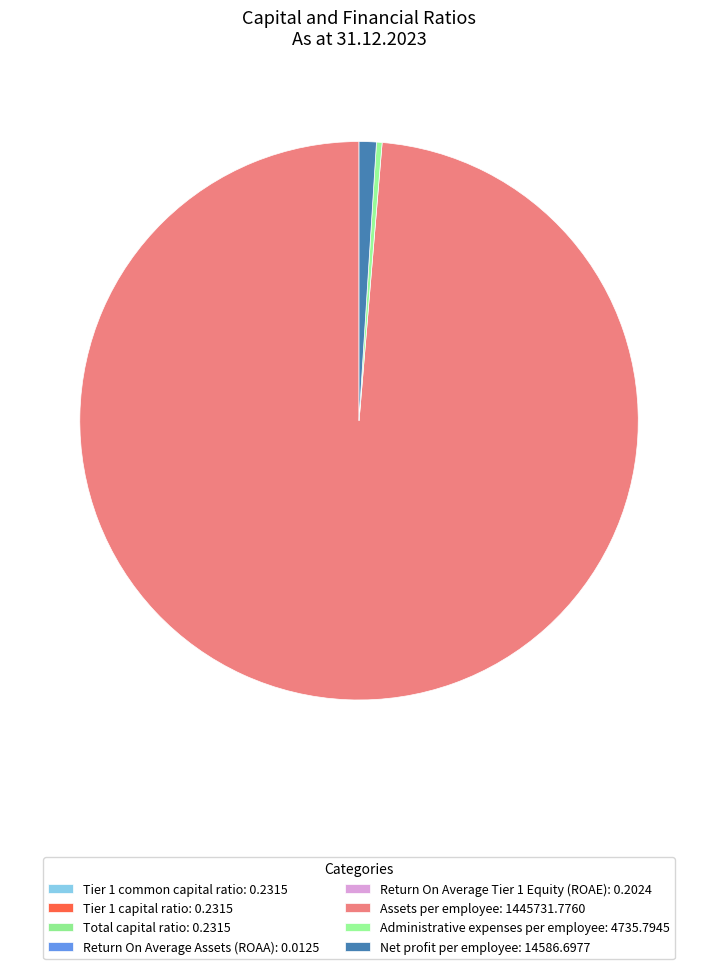

How many slices are in this pie chart?

8